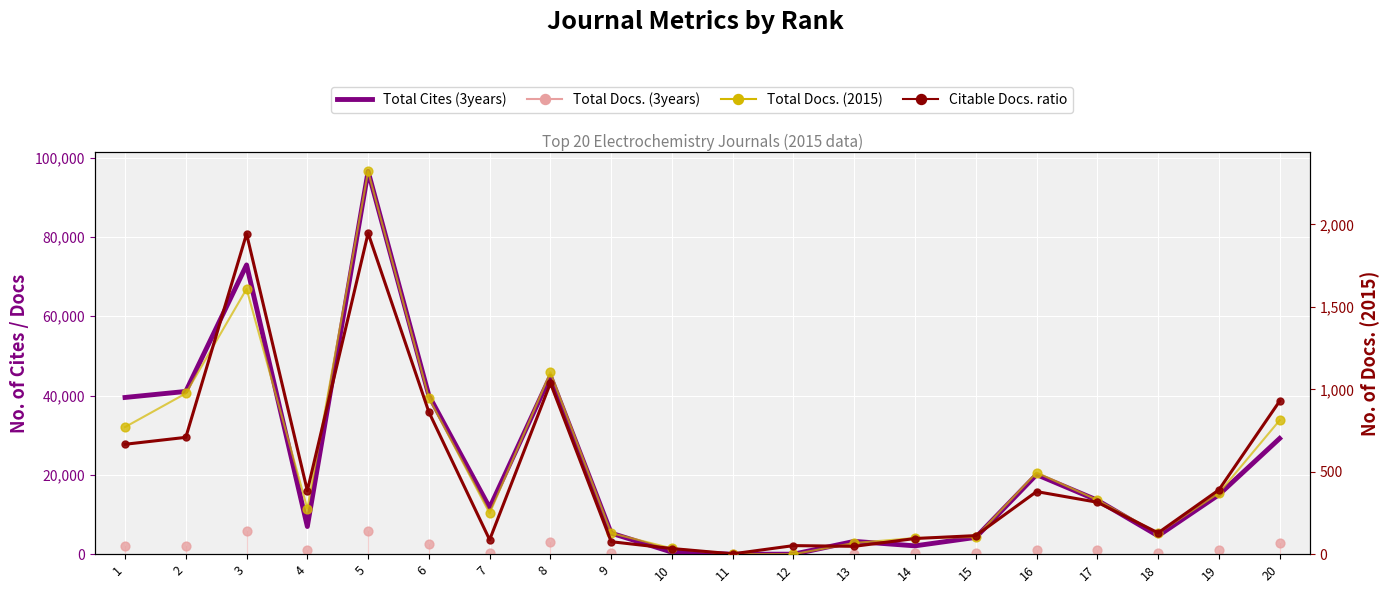

At which category is the sum across all series the highest?

5